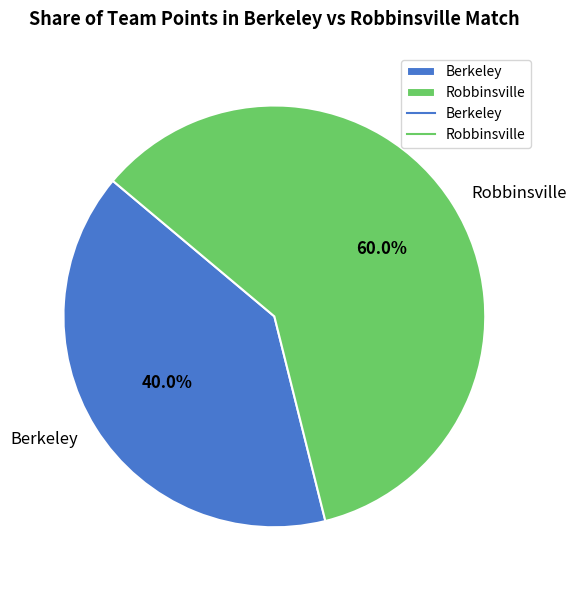

Count the number of slices in the pie.

2